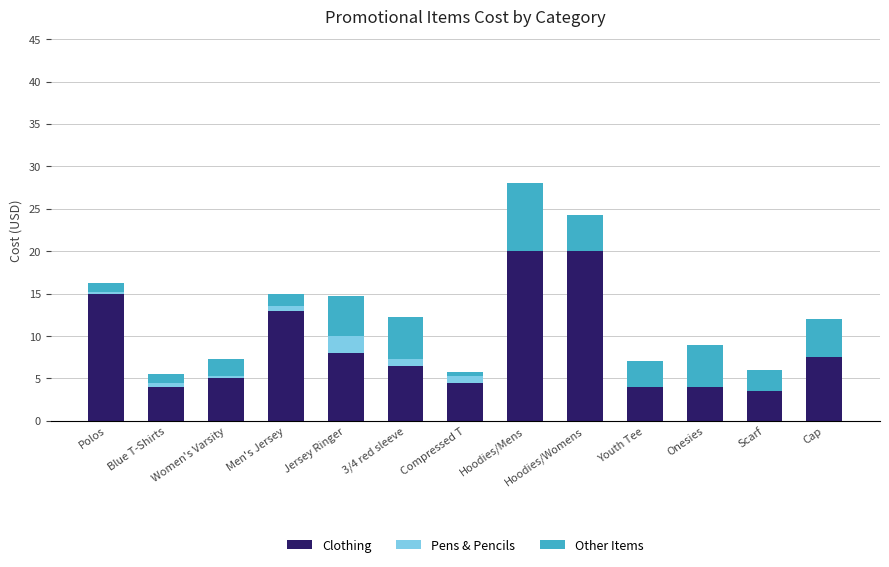

What is the highest value of the Clothing series?

20.0